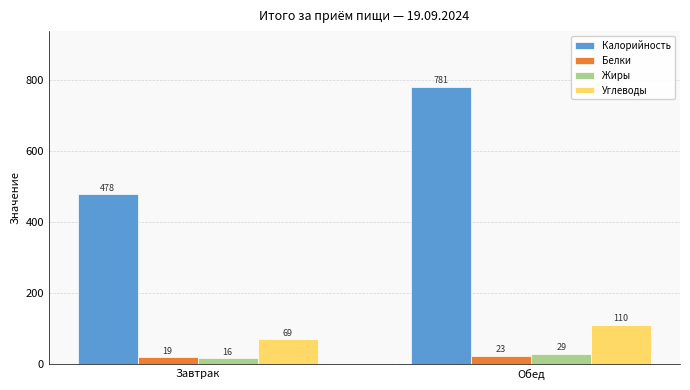

Reading left to right, extract all data points from this chart.

Калорийность: Завтрак=478	Обед=781
Белки: Завтрак=19	Обед=23
Жиры: Завтрак=16	Обед=29
Углеводы: Завтрак=69	Обед=110